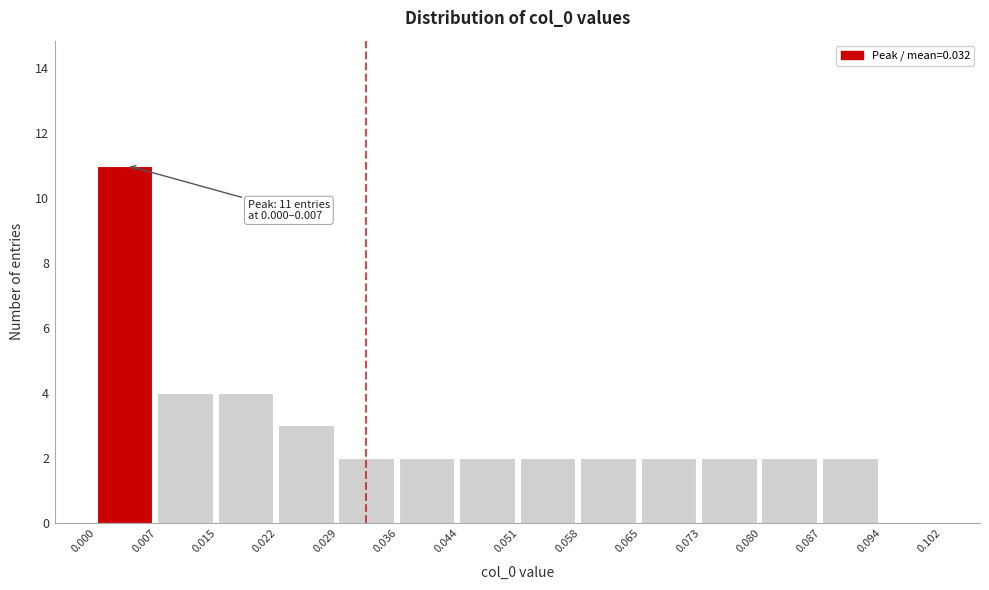

Over which range of the x-axis is the bar tallest?

0.000 to 0.007